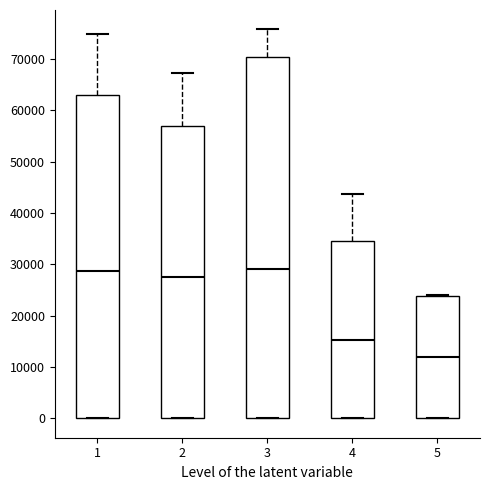

Where does the upper whisker of the box at x = 4 end on the y-axis? The values are not printed on the chart, so give them approximately, as read against the axis.

44000